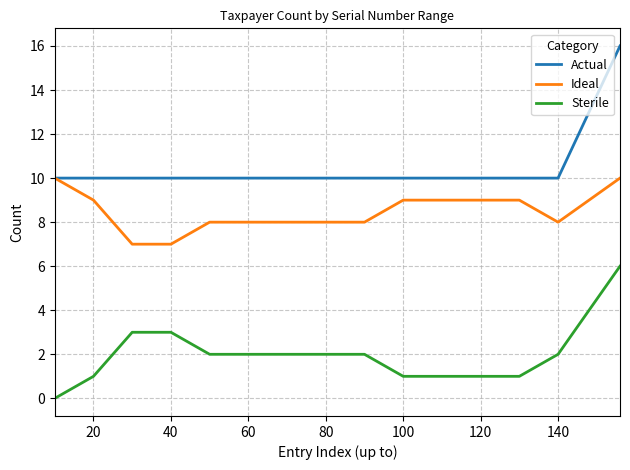

What is the greatest value displayed?

16